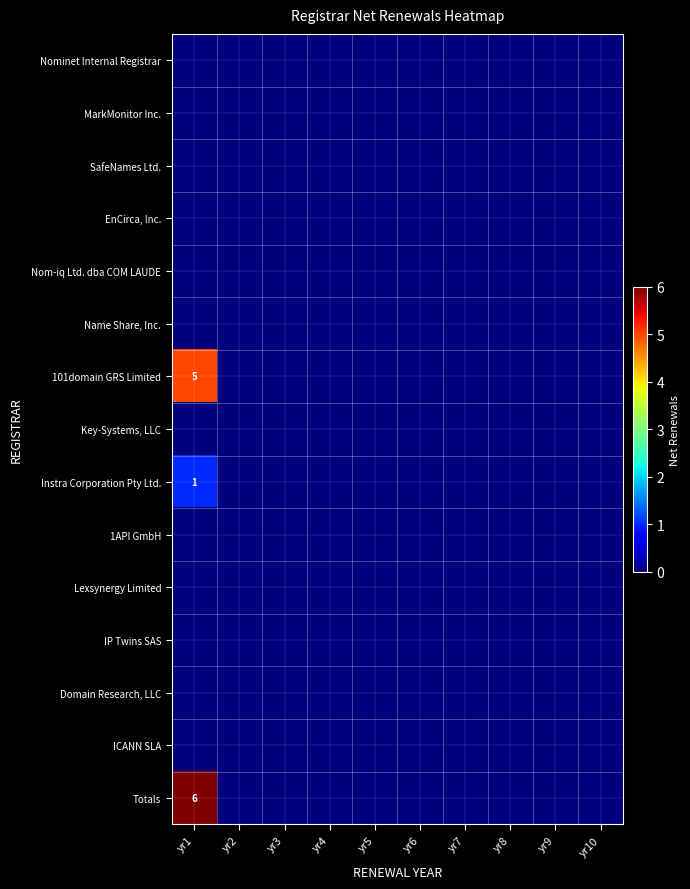

Rank the series at yr3 from lowest to highest value.

Nominet Internal Registrar, MarkMonitor Inc., SafeNames Ltd., EnCirca, Inc., Nom-iq Ltd. dba COM LAUDE, Name Share, Inc., 101domain GRS Limited, Key-Systems, LLC, Instra Corporation Pty Ltd., 1API GmbH, Lexsynergy Limited, IP Twins SAS, Domain Research, LLC, ICANN SLA, Totals